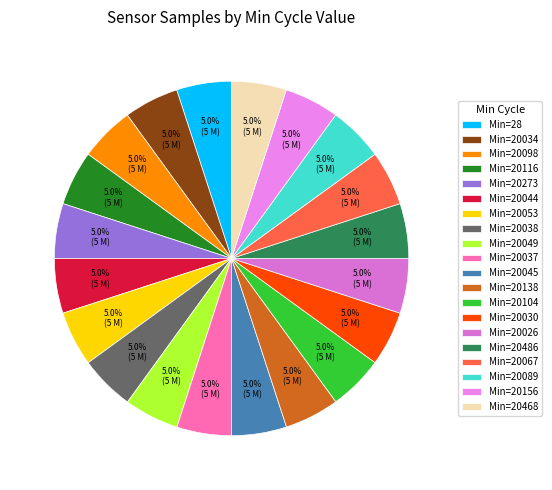

Count the number of slices in the pie.

20